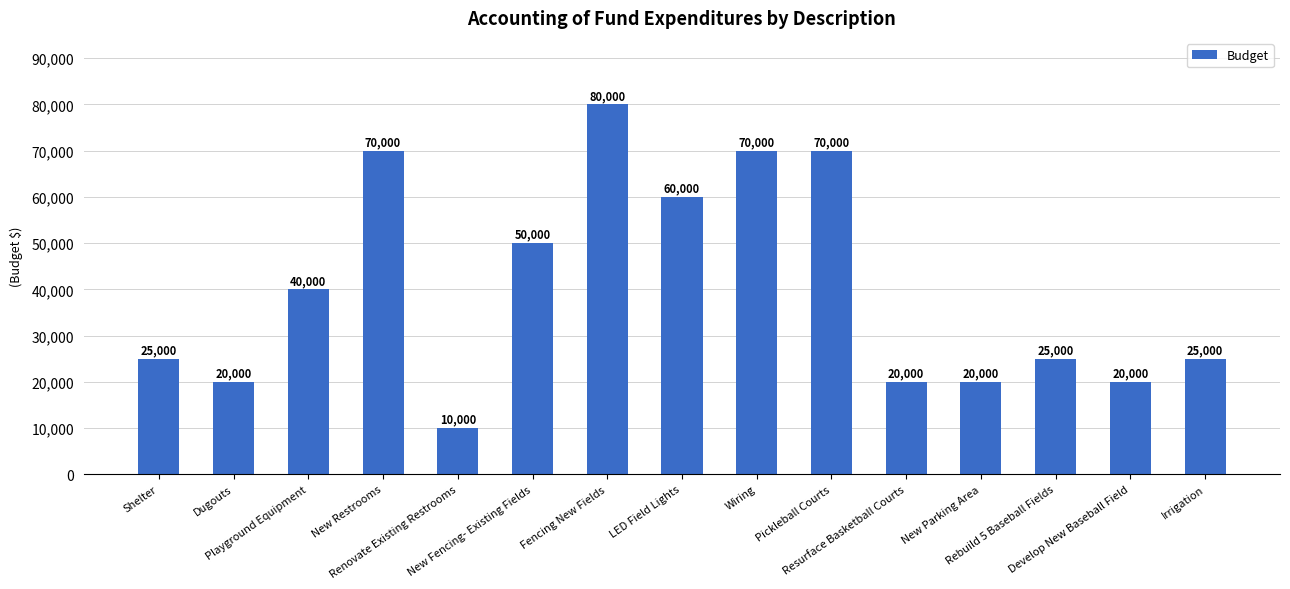

What position from the left is Develop New Baseball Field?

14